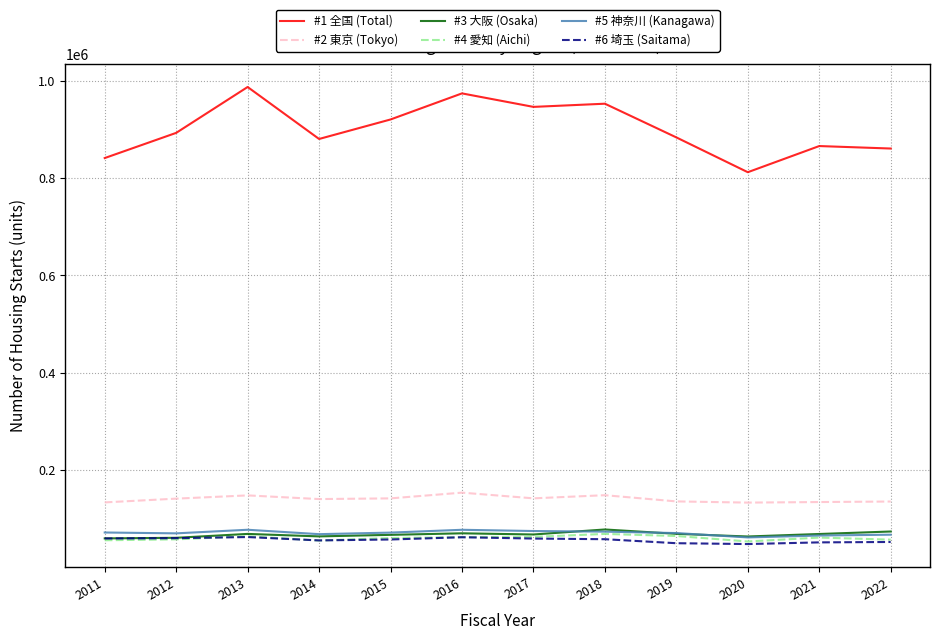

In #2 東京 (Tokyo), how many points are higher than both neighbors (excluding endpoints)?

3